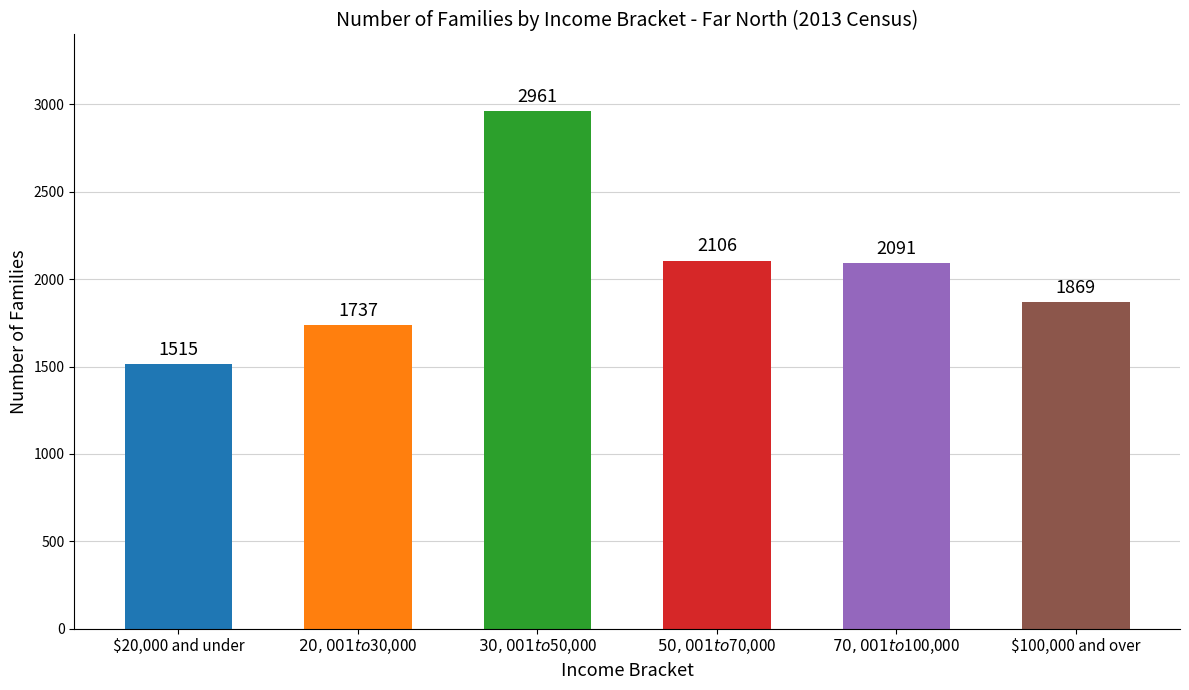

Are the bars horizontal?

No